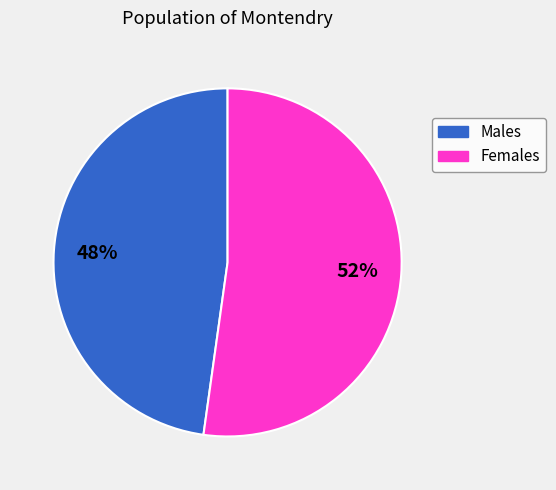

Is there any slice that represents more than half of the pie?

Yes